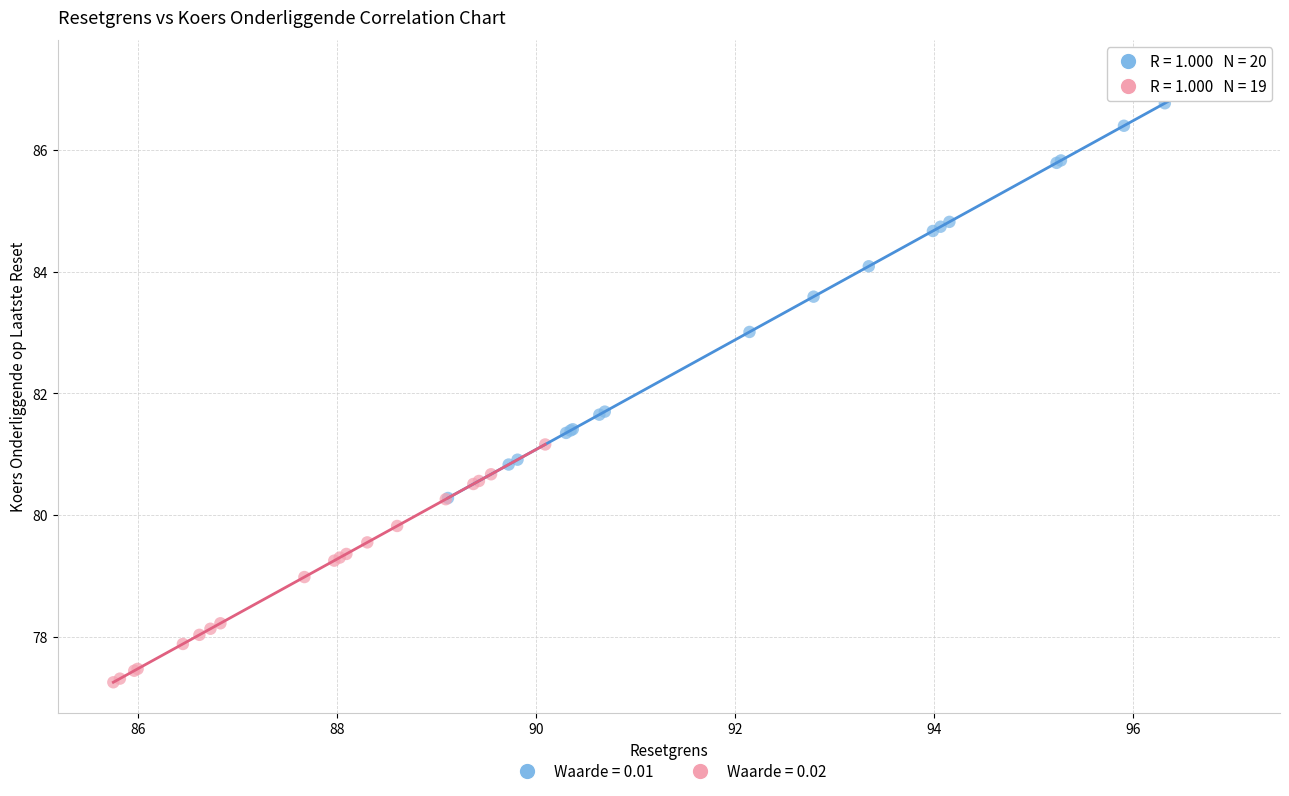

Which series reaches the maximum Y coordinate?

Waarde = 0.01